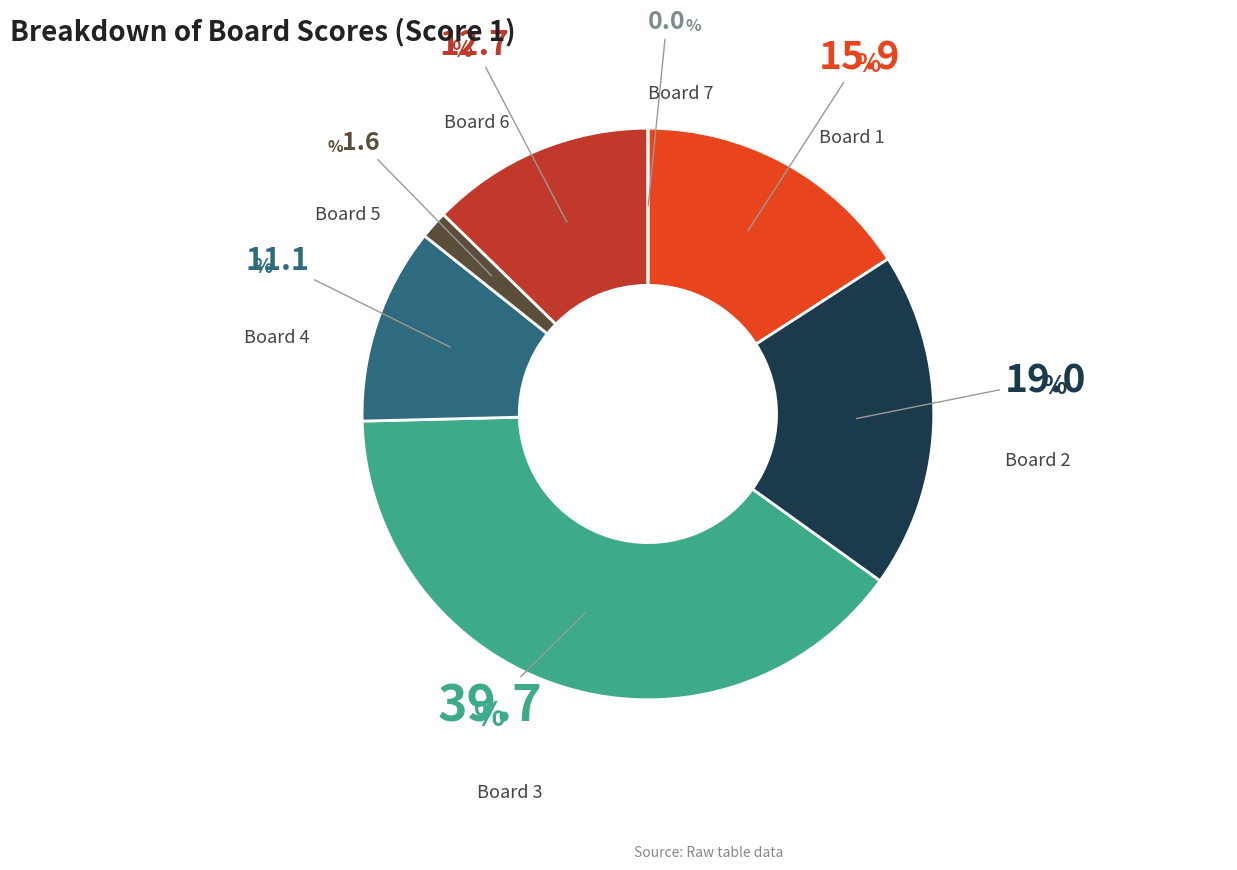

Is it true that Board 2 is 9% of the pie?

False